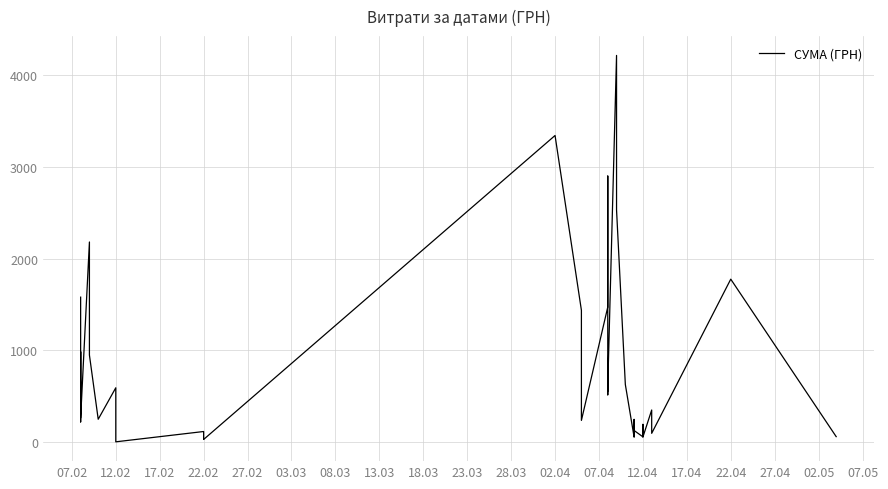

How many points are higher than both their immediate neighbors (excluding endpoints)?

13